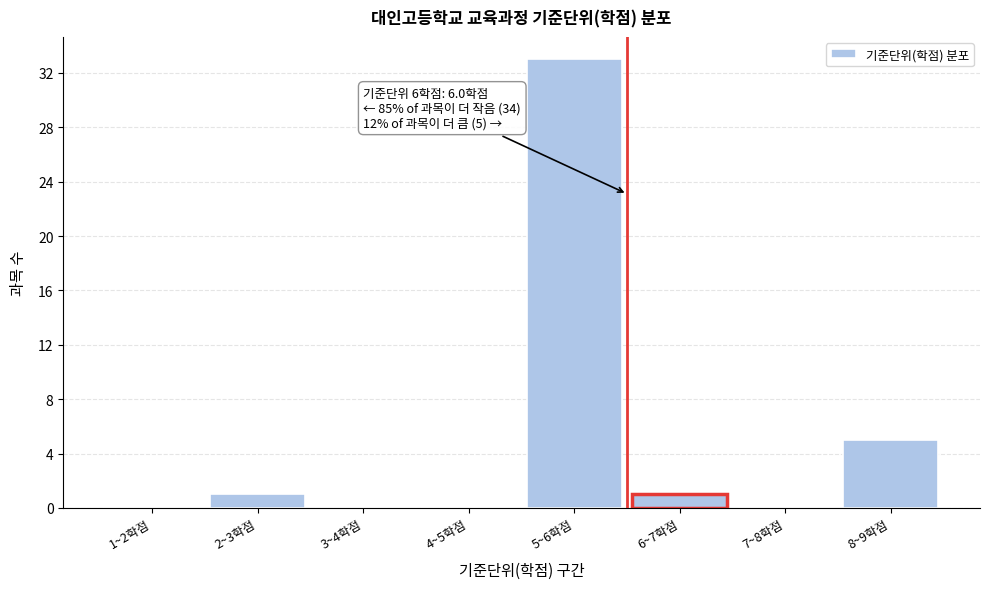

Reading left to right, transcribe all the data shown in this chart.

1~2학점=0	2~3학점=1	3~4학점=0	4~5학점=0	5~6학점=33	6~7학점=1	7~8학점=0	8~9학점=5